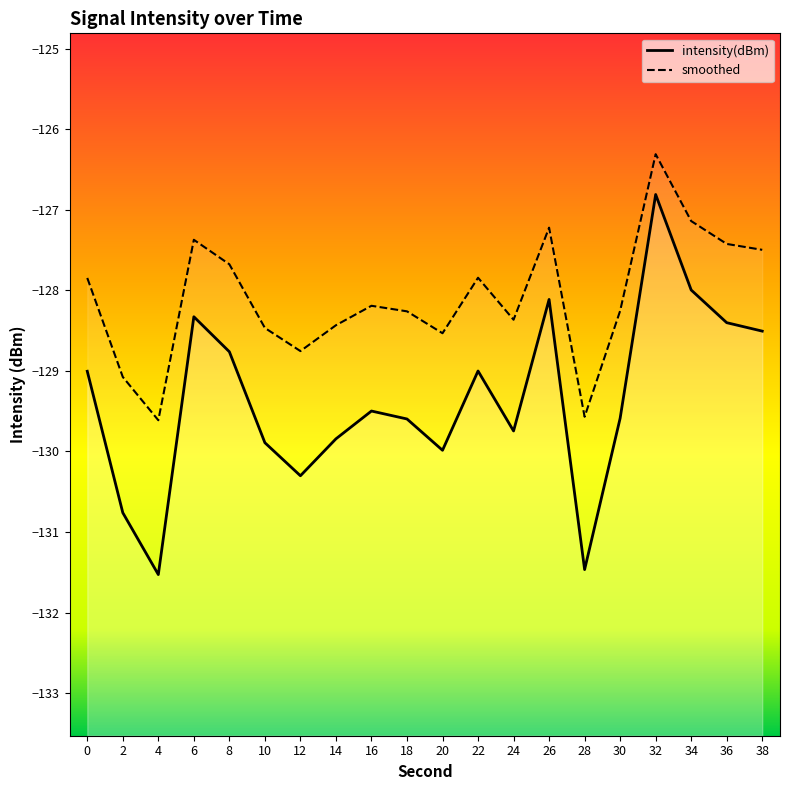

What is the average value?

-129.4